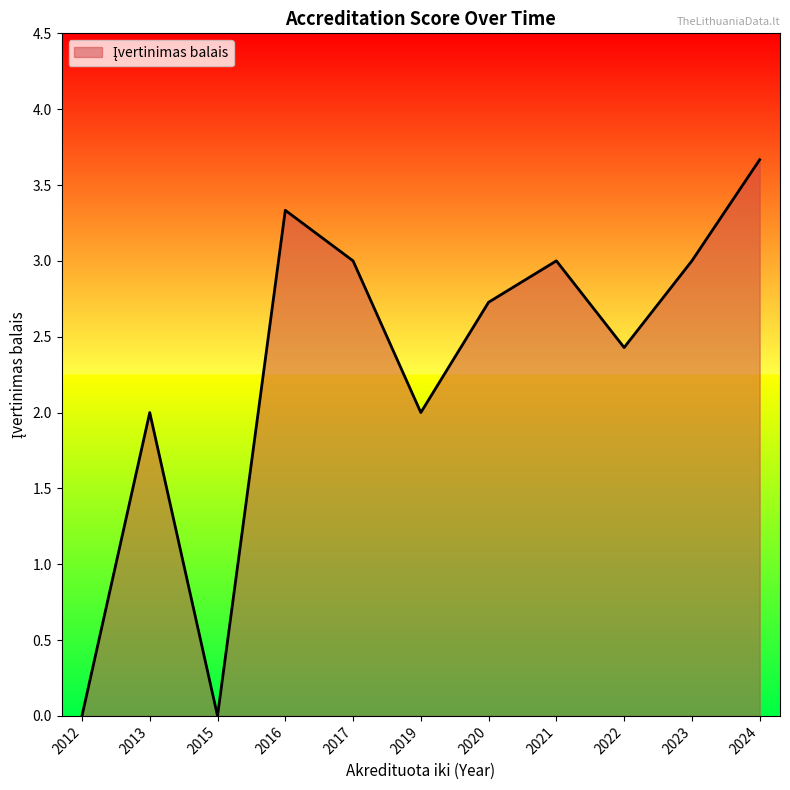

Between 2012 and 2020, which is larger?

2020